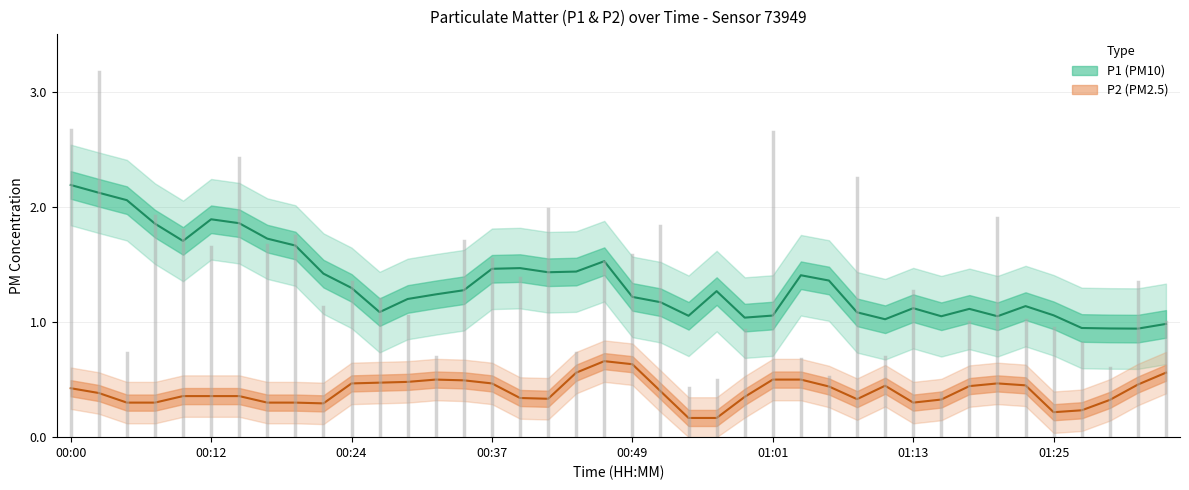

True or false: P2 estimate has a value of 0.4 at 00:12.

True